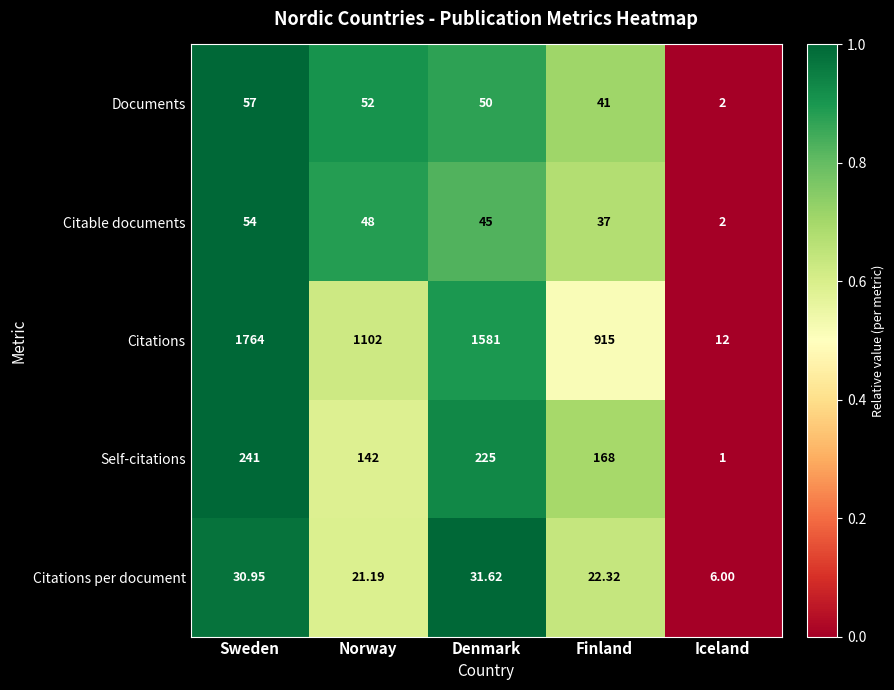

Which category has the highest value across all series?

Sweden